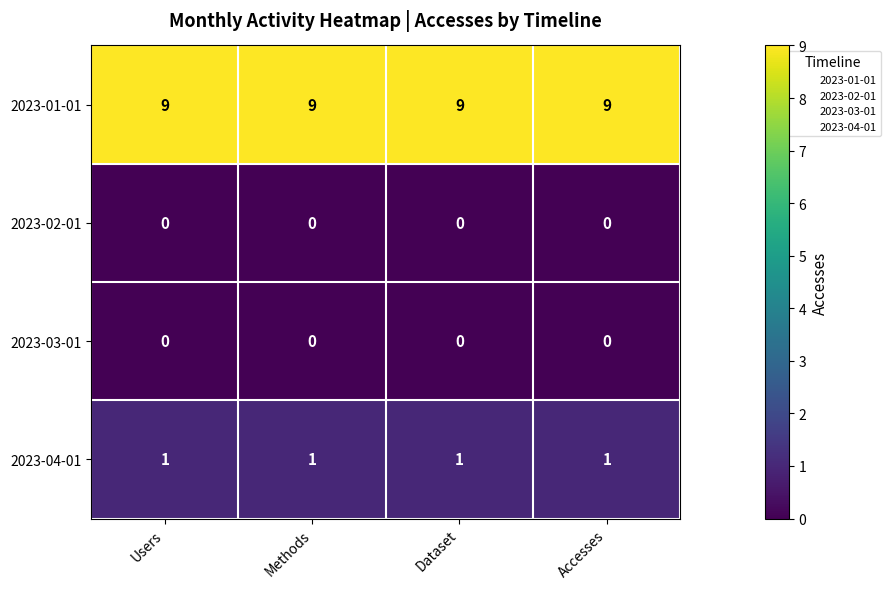

Is it true that 2023-01-01 equals 9 at Dataset?

True